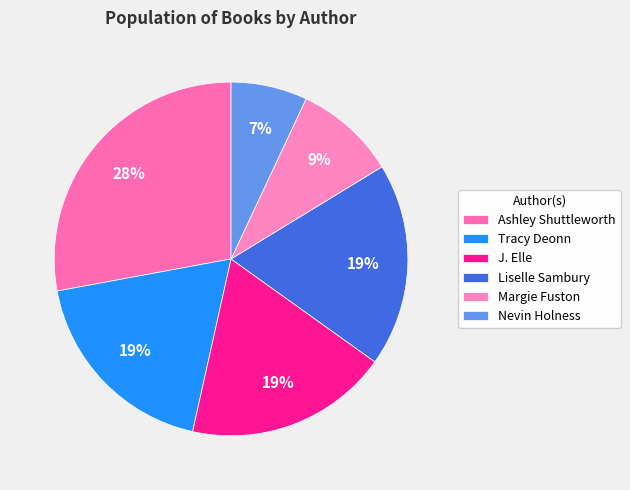

To the nearest percent, what is the difference between the largest and smallest slice percentages?

21%